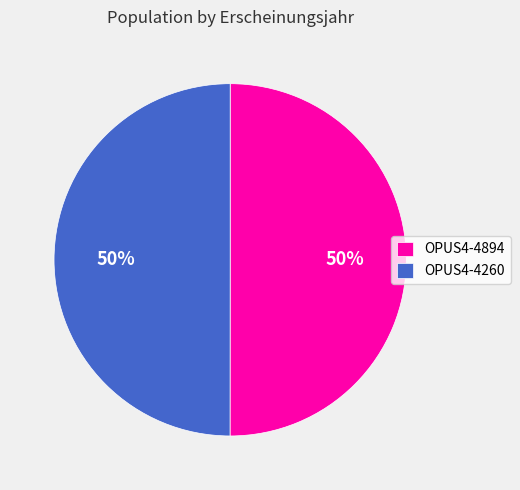

To the nearest percent, what percentage of the pie is OPUS4-4894?

50%